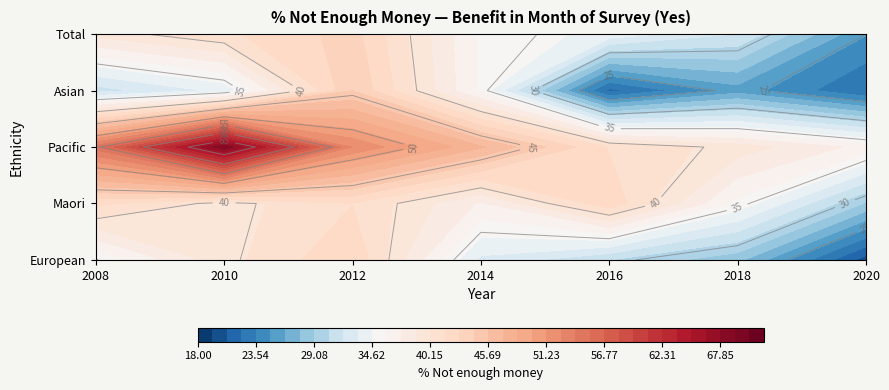

Which series changed the most between 2014 and 2018?

Asian